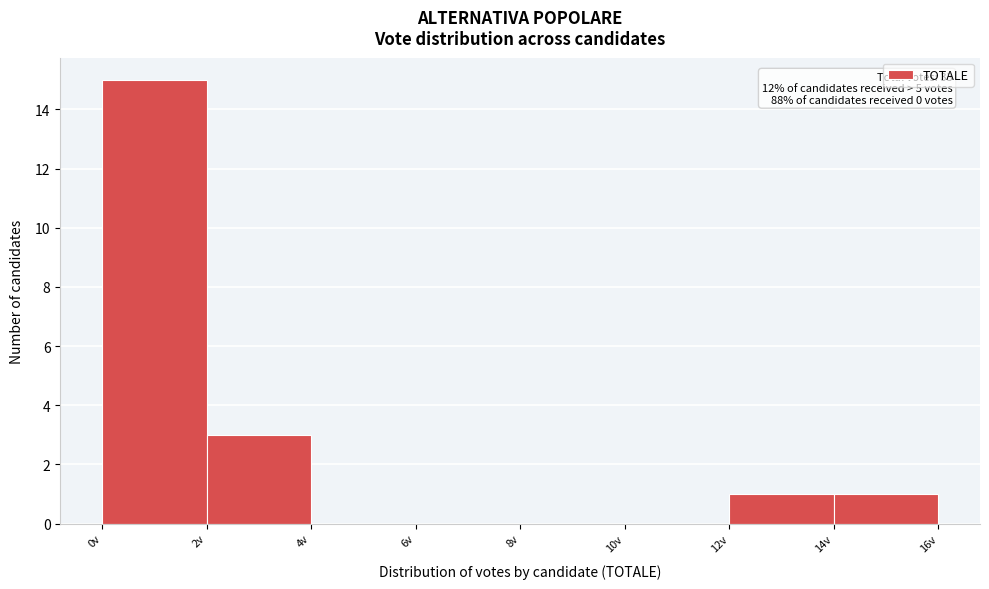

Which range on the x-axis has the tallest bar?

0 to 2